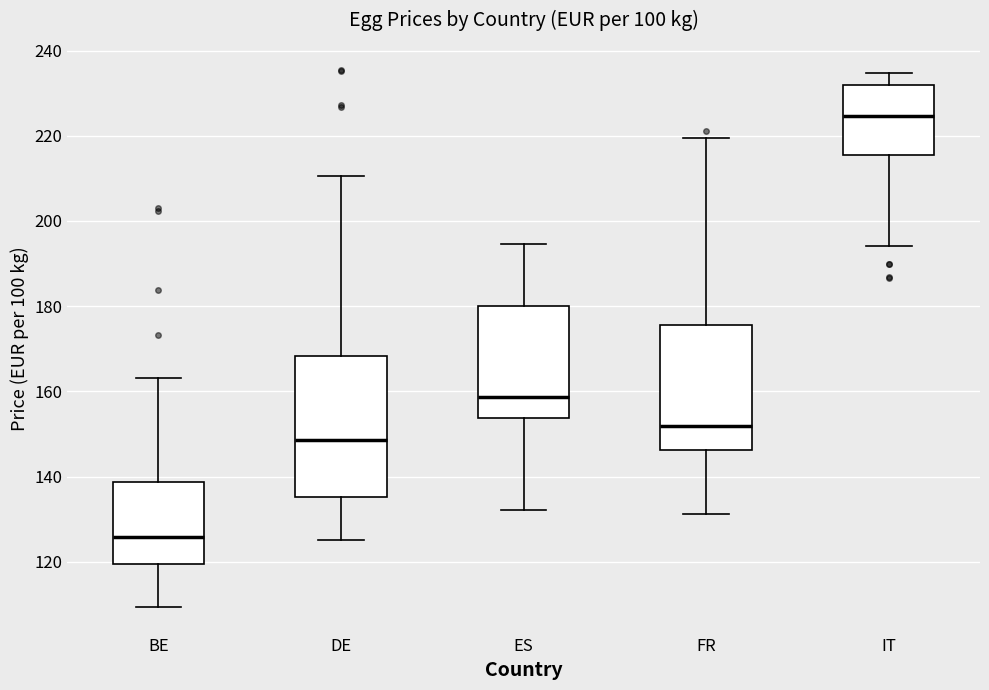

Reading left to right, transcribe this box plot: for each box, give where its median line is, the range the box spans, and where its two whiskers end, as read against the y-axis. The values are not printed on the chart, so give them approximately, as read against the axis.

BE: median 126, box 120 to 138, whiskers 110 to 164
DE: median 148, box 136 to 168, whiskers 126 to 210
ES: median 158, box 154 to 180, whiskers 132 to 194
FR: median 152, box 146 to 176, whiskers 132 to 220
IT: median 224, box 216 to 232, whiskers 194 to 234